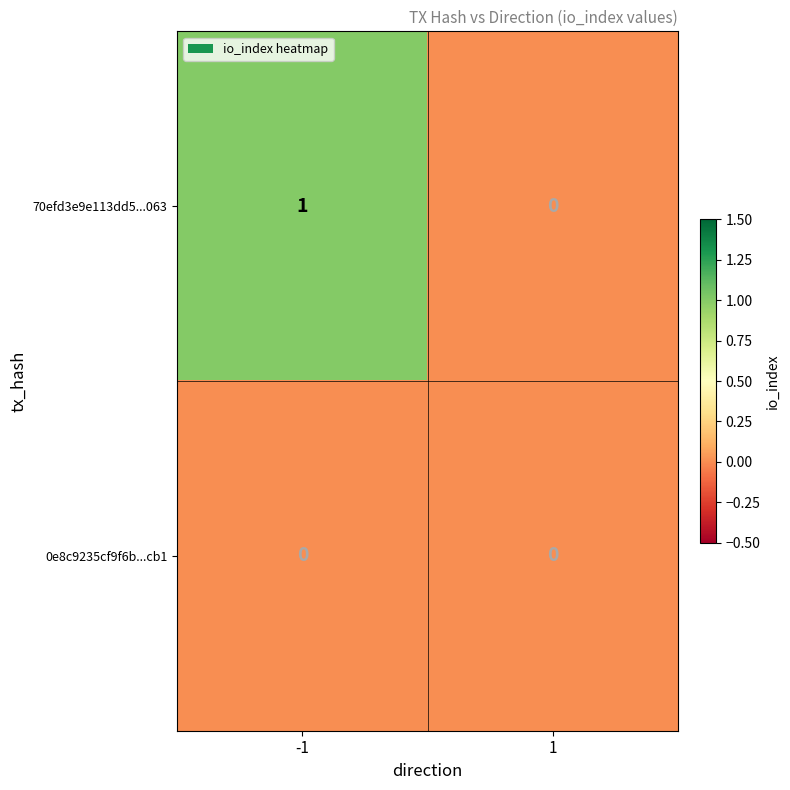

Which label corresponds to the largest value in the chart?

-1